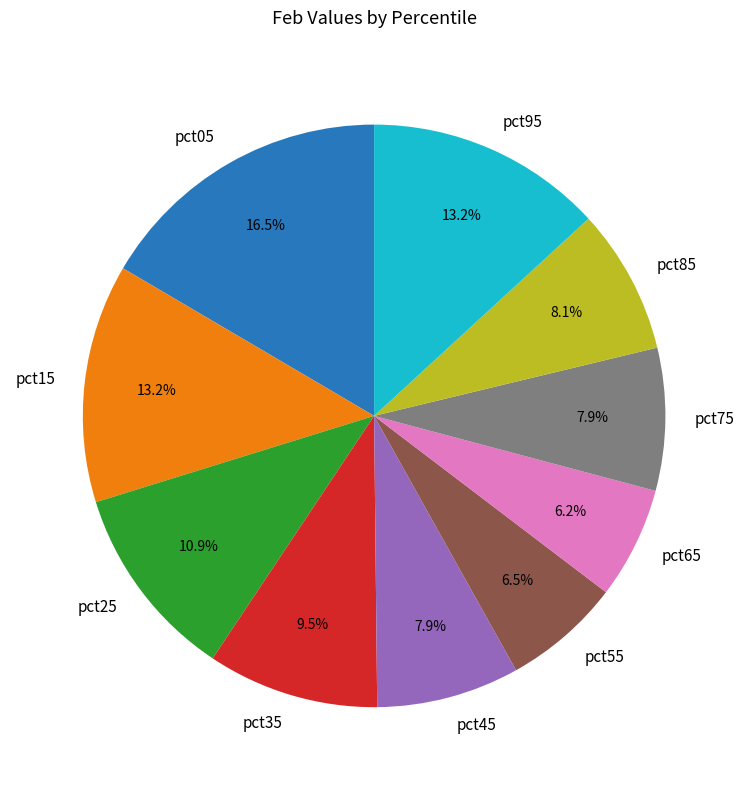

What is the total percentage of pct75 and pct45?

15.8%